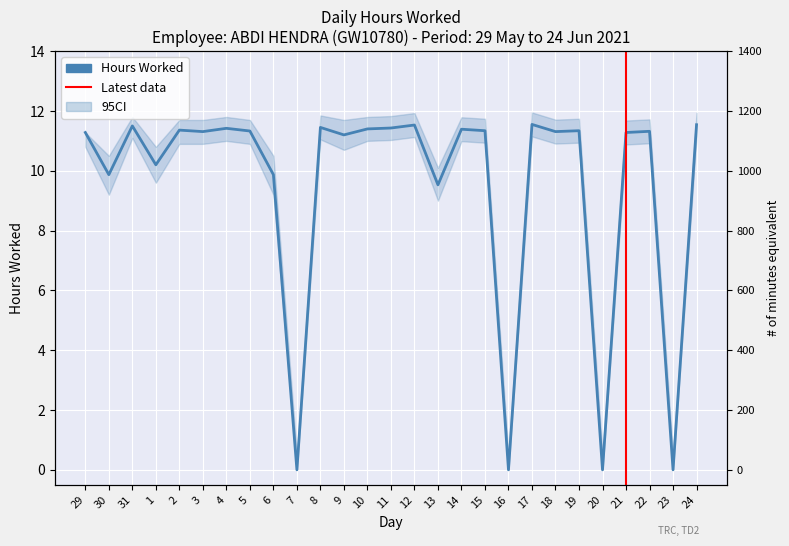

Reading right to left, transcribe all the data shown in this chart.

11.5	0.0	11.3	11.3	0.0	11.3	11.3	11.6	0.0	11.3	11.4	9.5	11.5	11.4	11.4	11.2	11.4	0.0	9.9	11.3	11.4	11.3	11.4	10.2	11.5	9.9	11.3